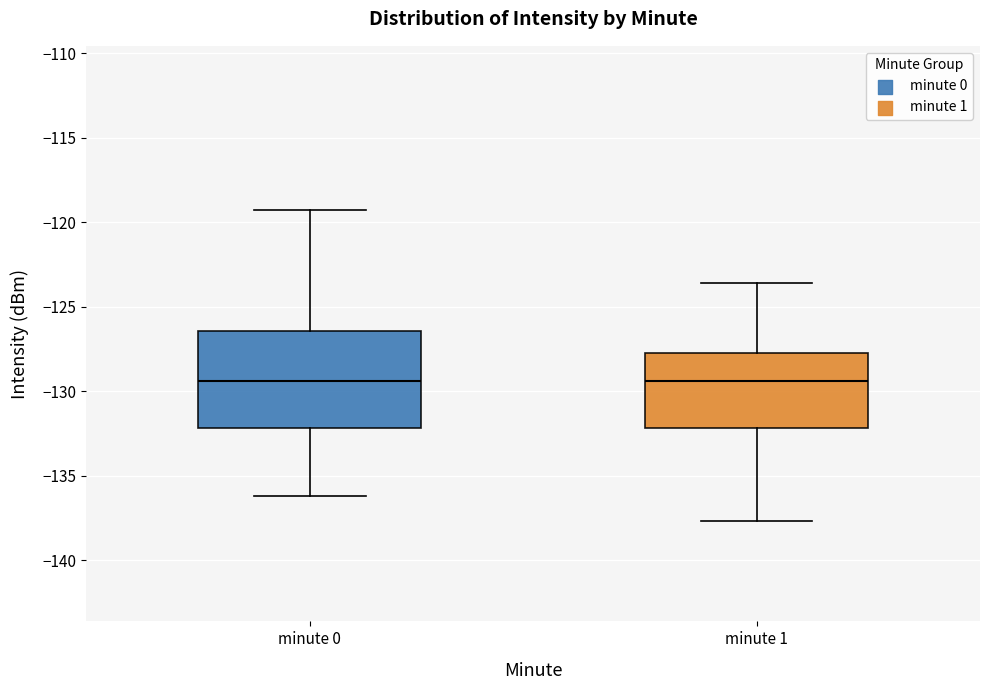

Where is the upper edge of the box for minute 0 on the y-axis? The values are not printed on the chart, so give them approximately, as read against the axis.

-126.5